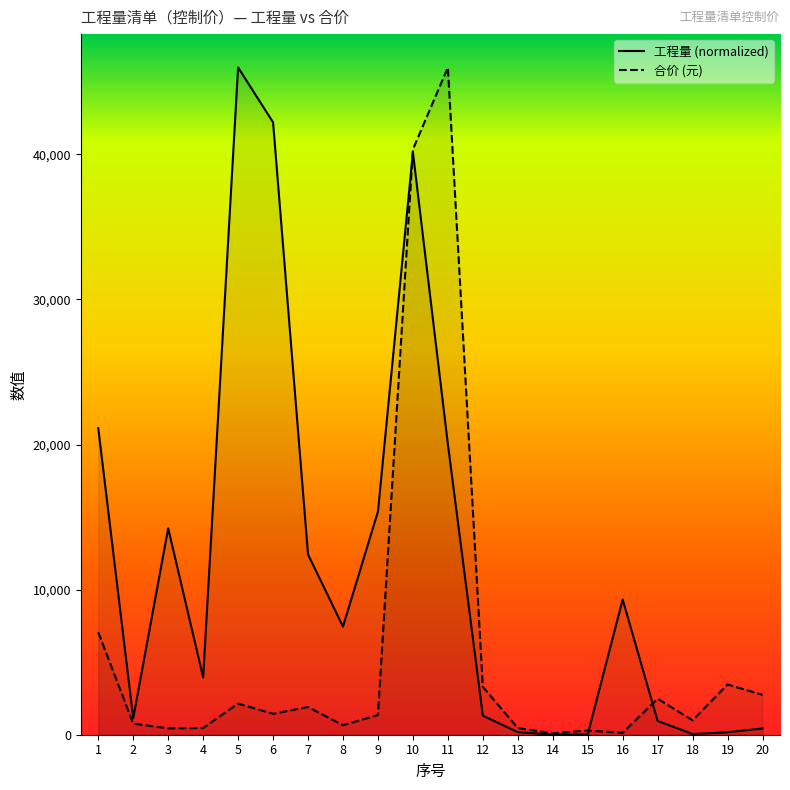

Where is 工程量 (normalized) nearest to the value 22995?

1